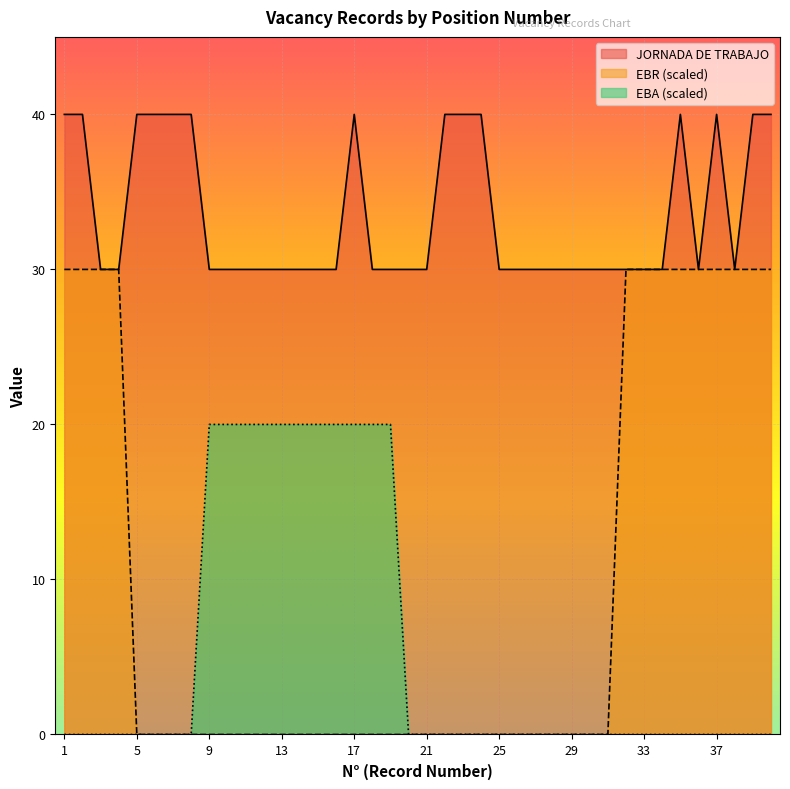

Count the MODALIDAD_EBR values in the range 0 to 30.

40